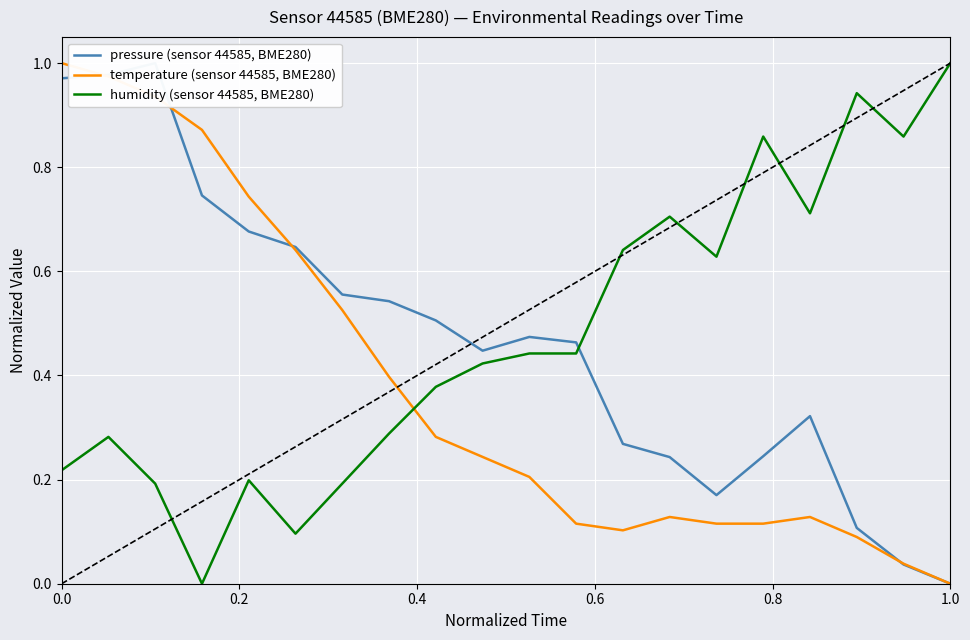

True or false: humidity (sensor 44585, BME280) has a value of 1.4 at 1.0.

False